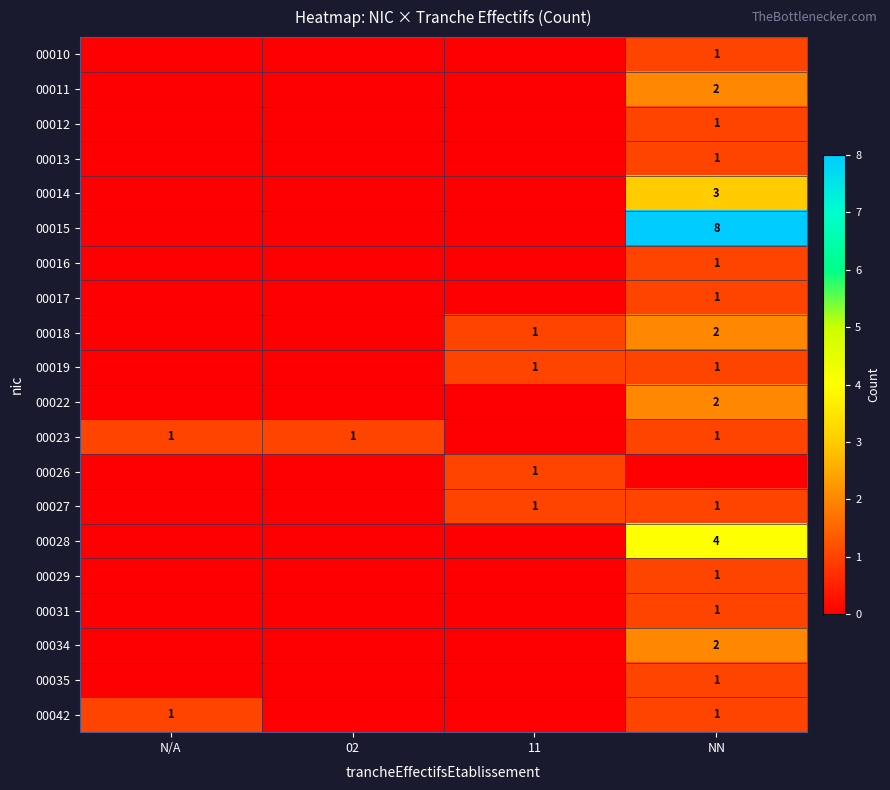

The 00034 series shows 2 at NN. True or false?

True